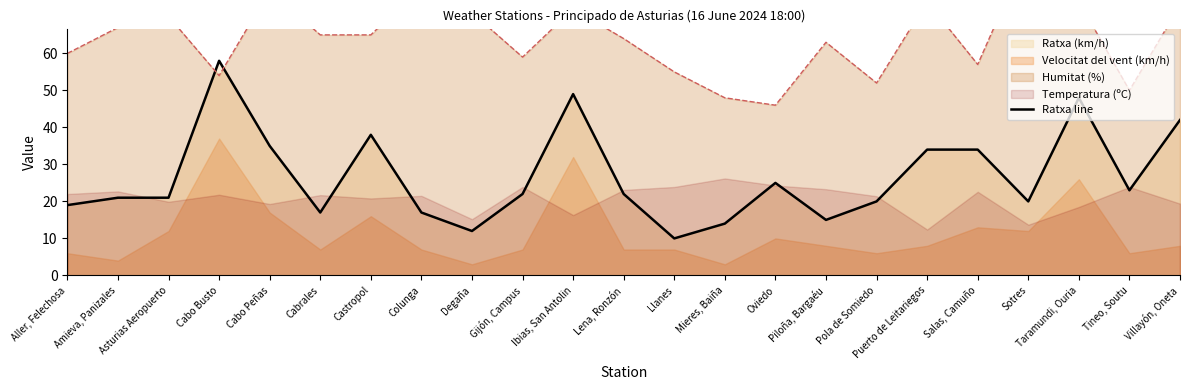

What is the sum of all values?

616